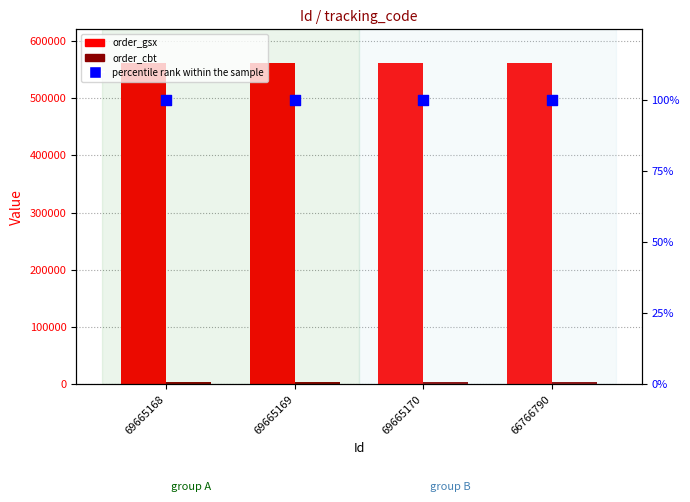

At how many categories does at least one series exceed 154416?

4